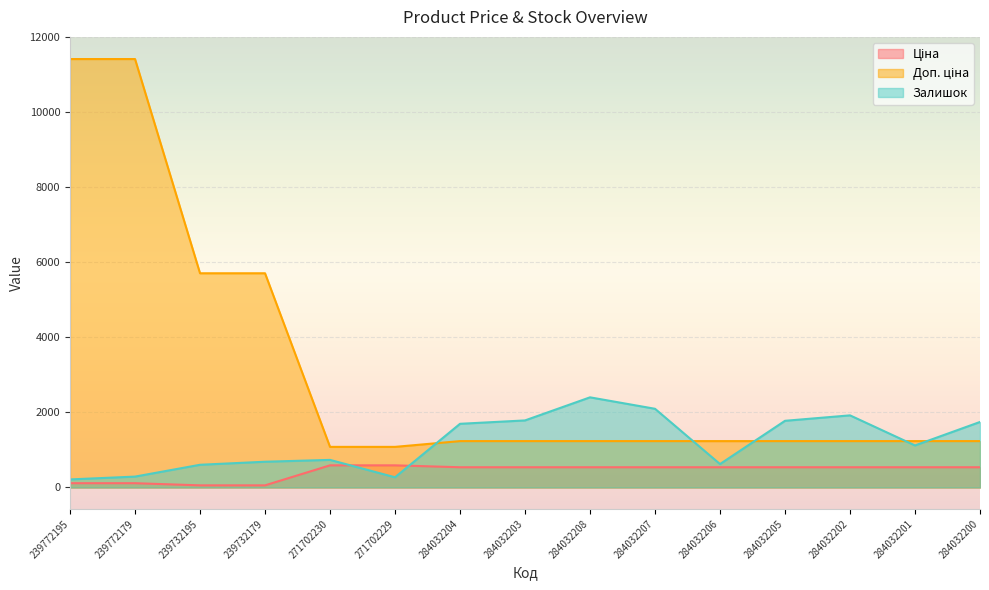

At which category does Залишок reach its first local valley?

271702229